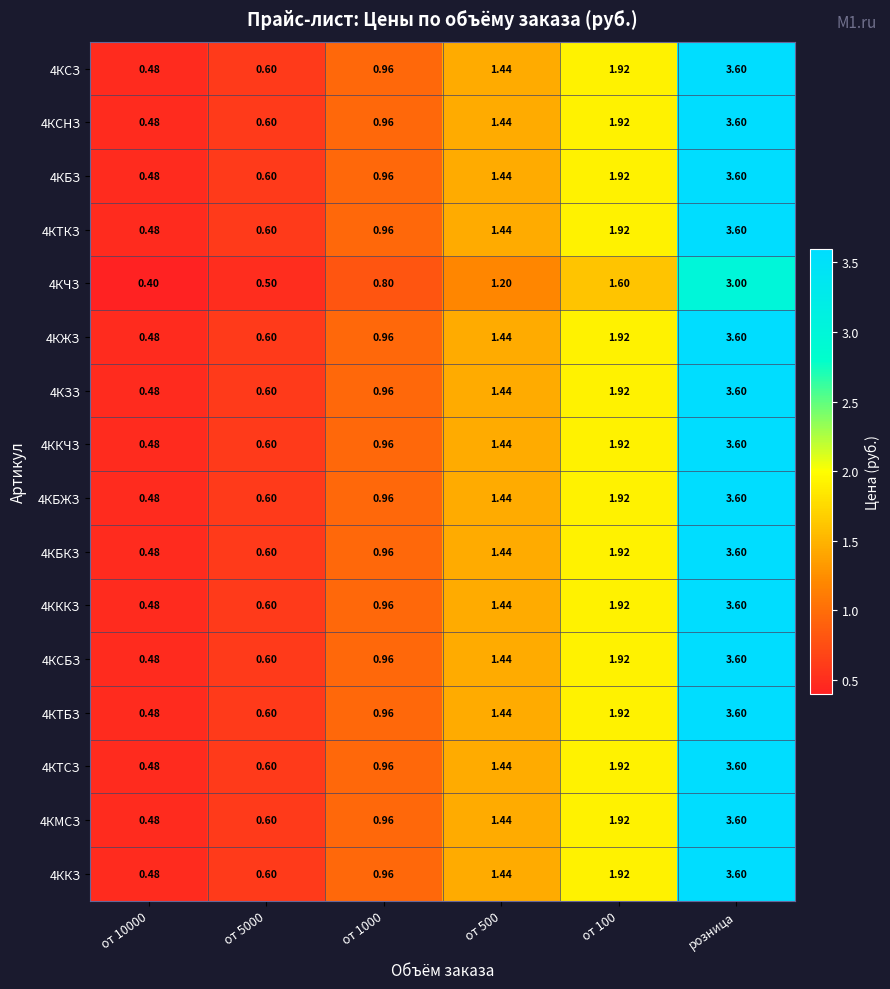

Which category has the highest value in the 4КБКЗ series?

розница